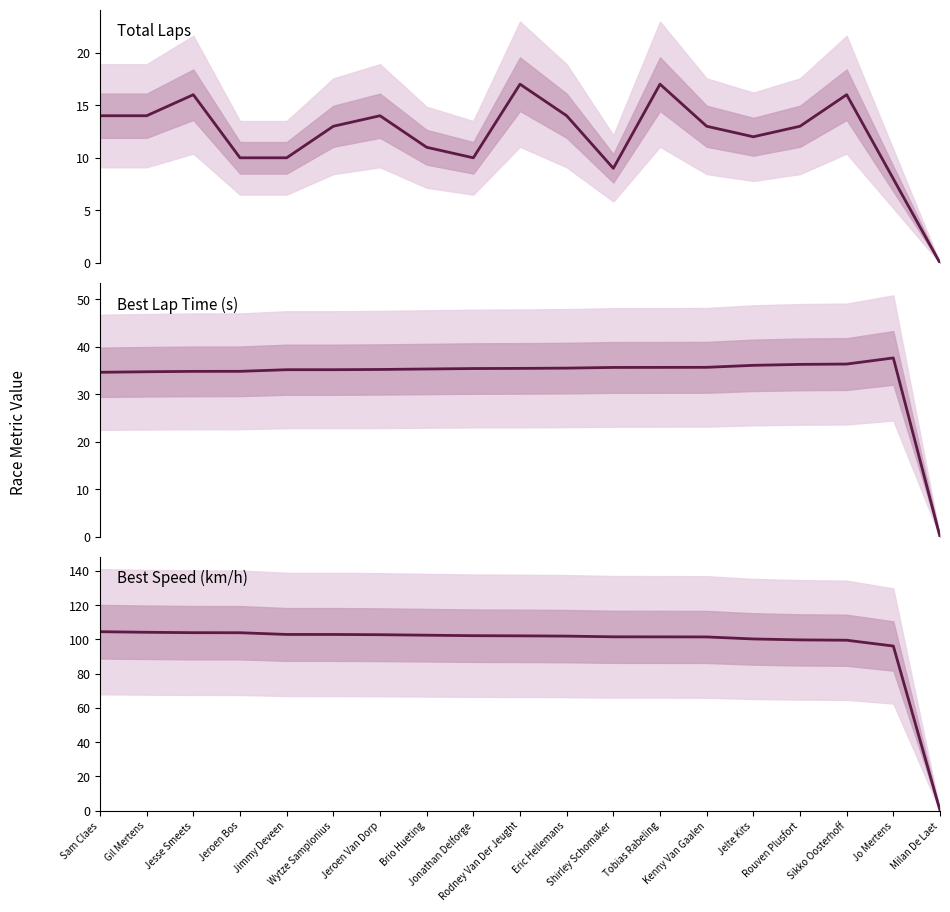

List the series in order of their overall mean, highest first.

Best Speed, Best Lap time, Total Laps